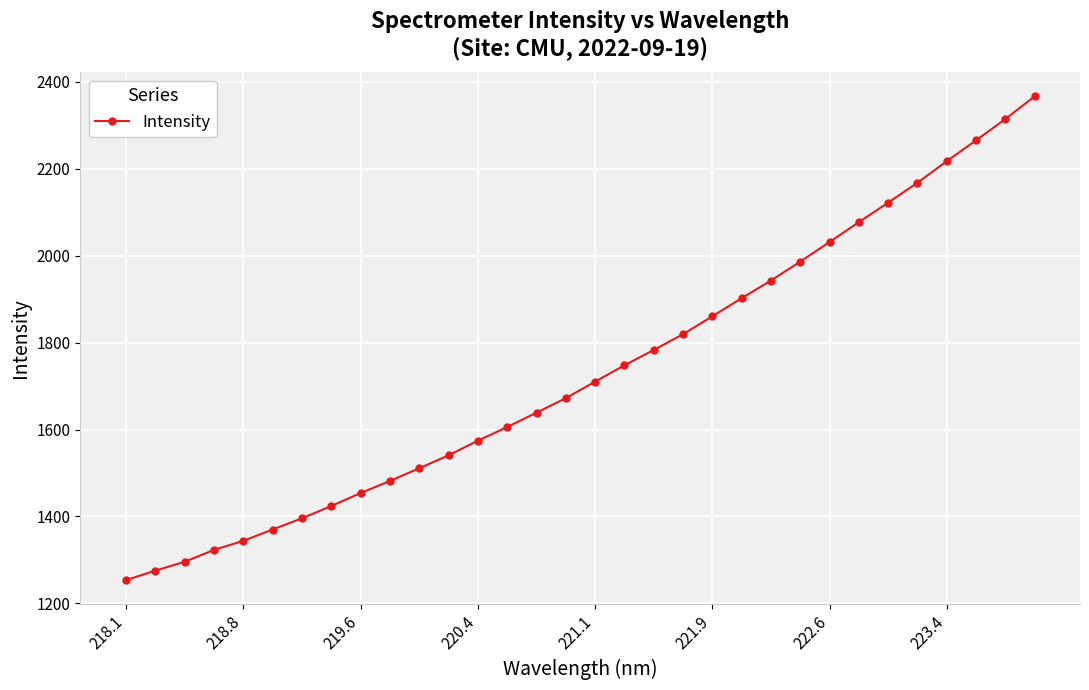

What is the difference between the maximum and minimum values?

1112.5